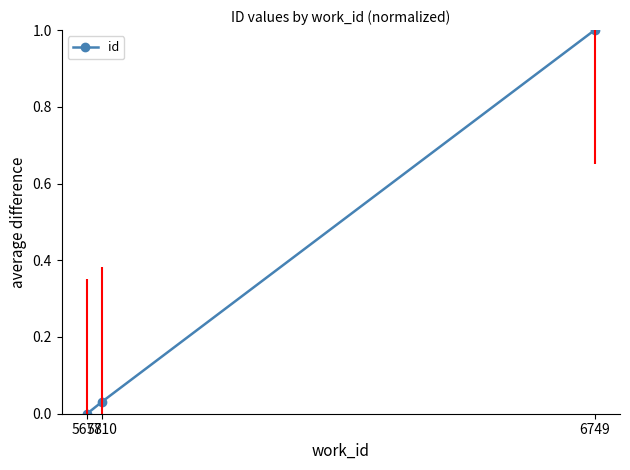

The chart shows a value of 1.0 at 6749. True or false?

True